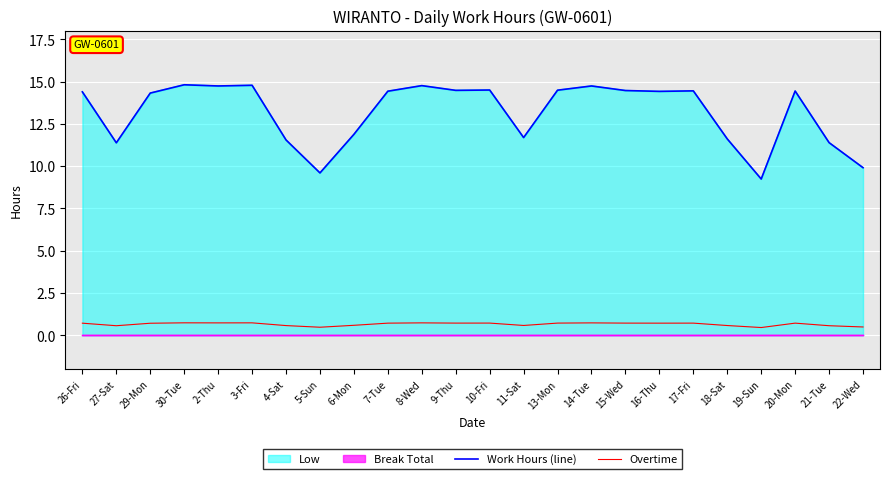

Rank the series at 29-Mon from highest to lowest value.

Work Hours (line), Overtime